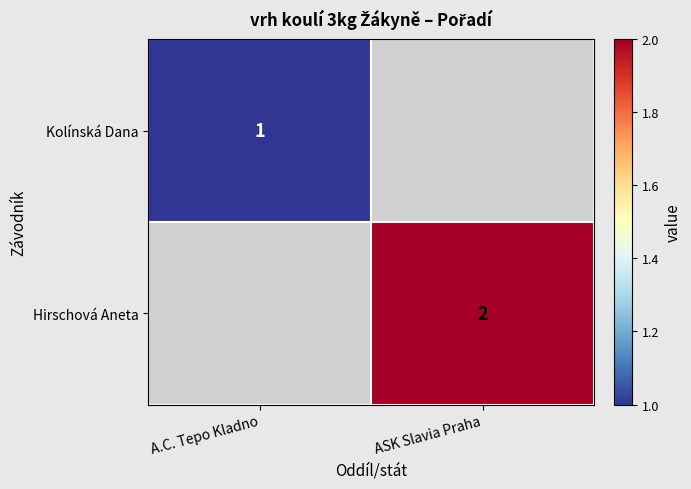

The value of Kolínská Dana at A.C. Tepo Kladno is 1.8. True or false?

False